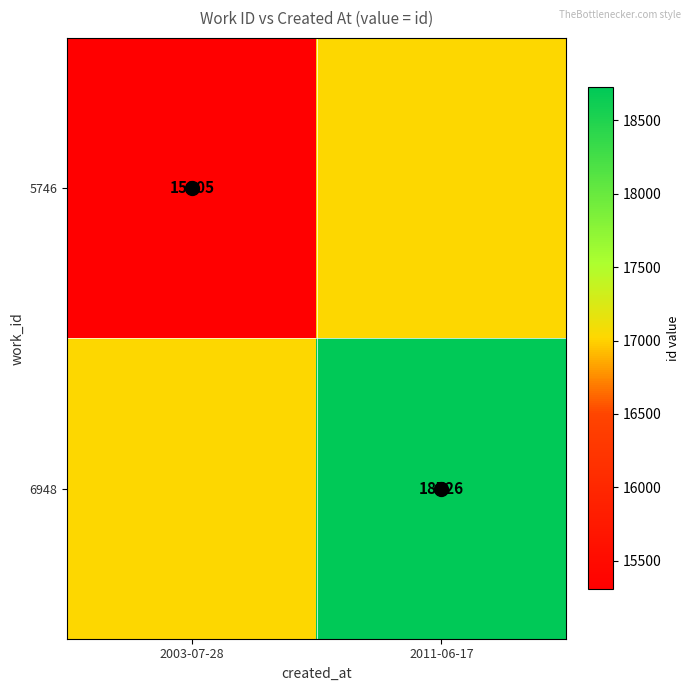

At which label is 6948 closest to 17870?

2003-07-28